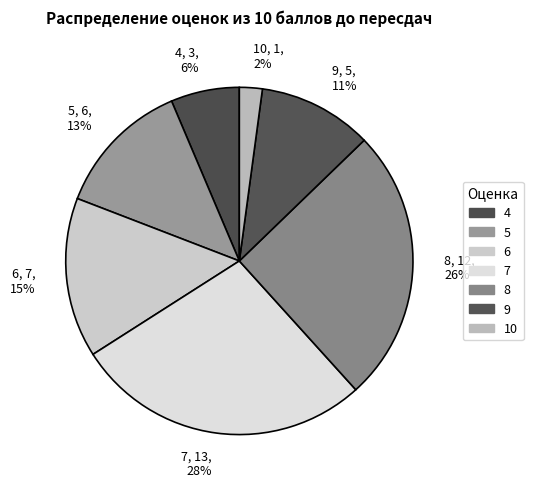

How many segments does this pie chart have?

7